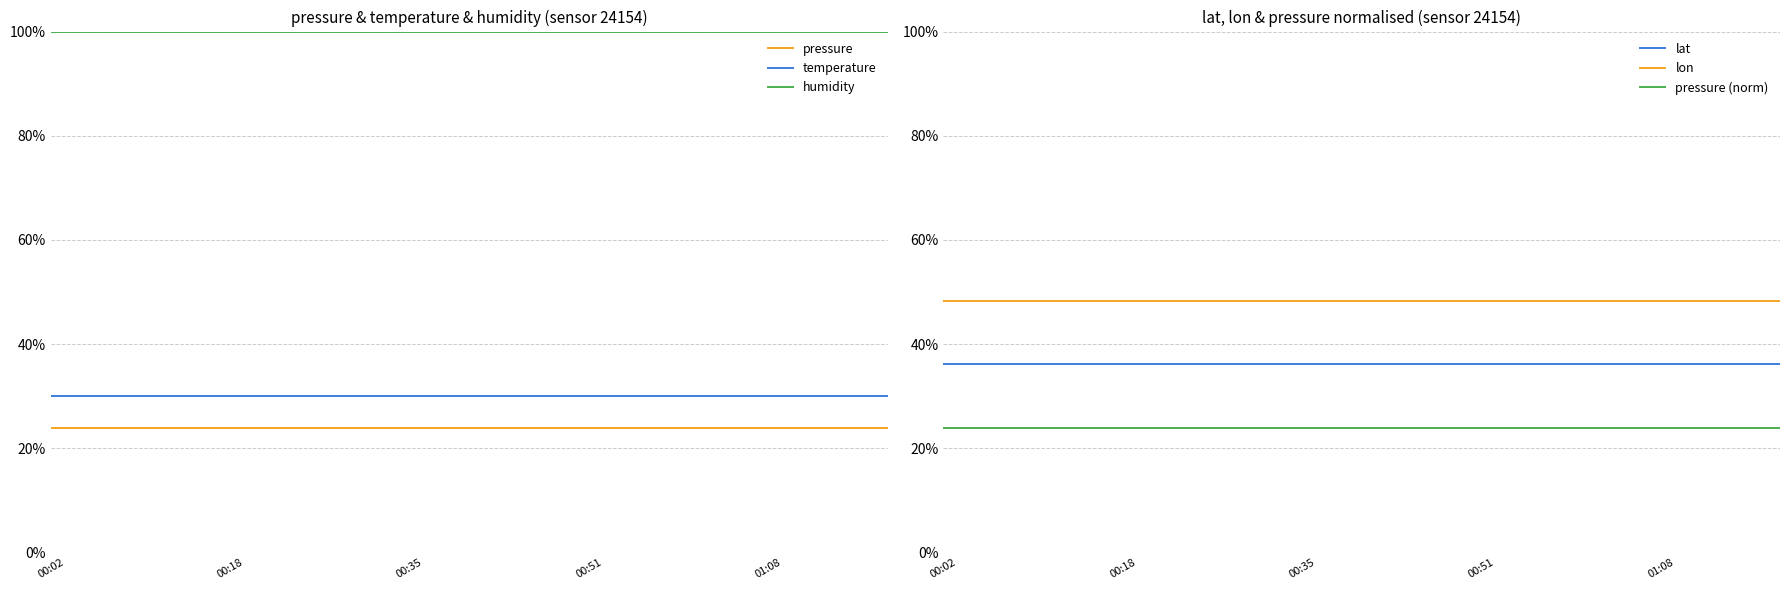

What is the sum of all lon values?

723.0